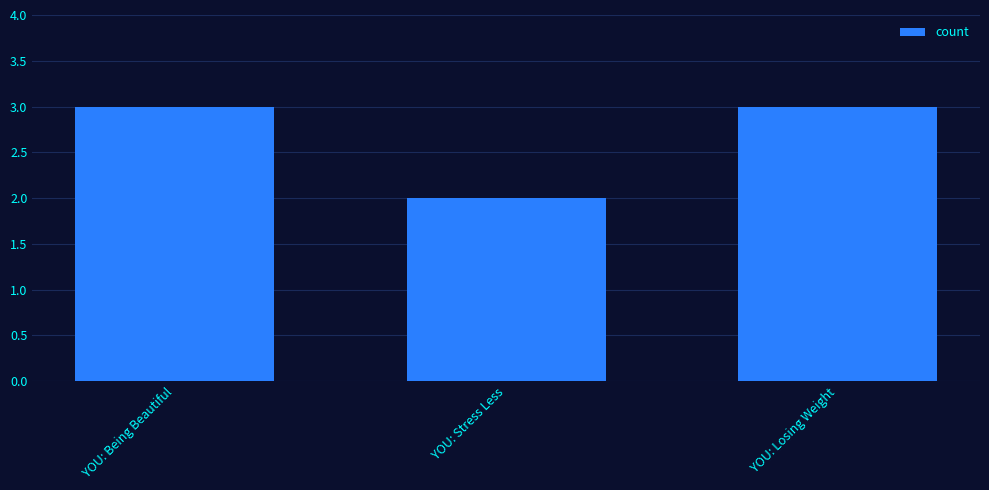

The chart shows a value of 3 at YOU: Being Beautiful. True or false?

True